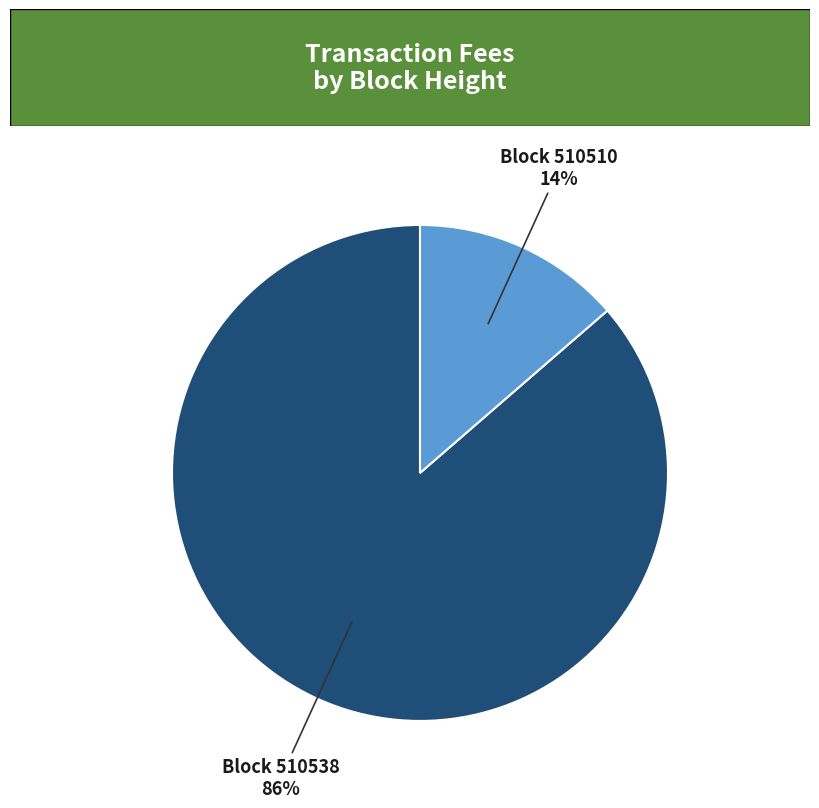

Count the number of slices in the pie.

2